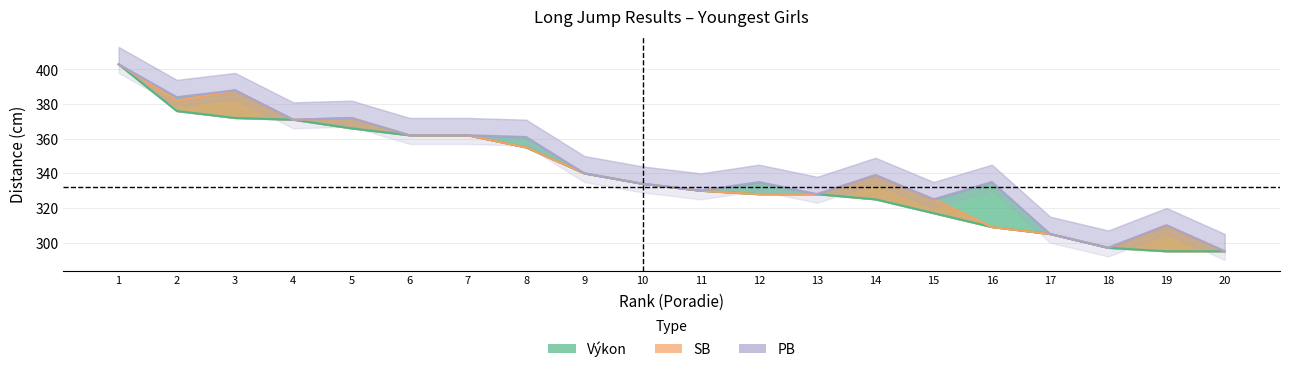

What is the smallest value displayed?

295